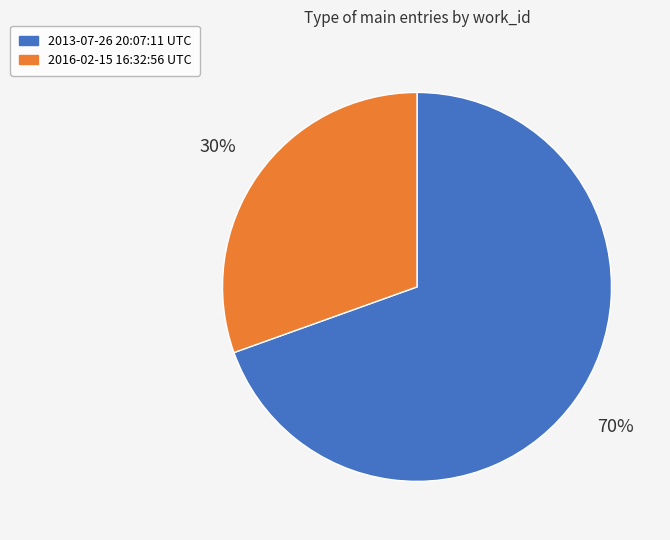

Is it true that 2013-07-26 20:07:11 UTC is 63% of the pie?

False